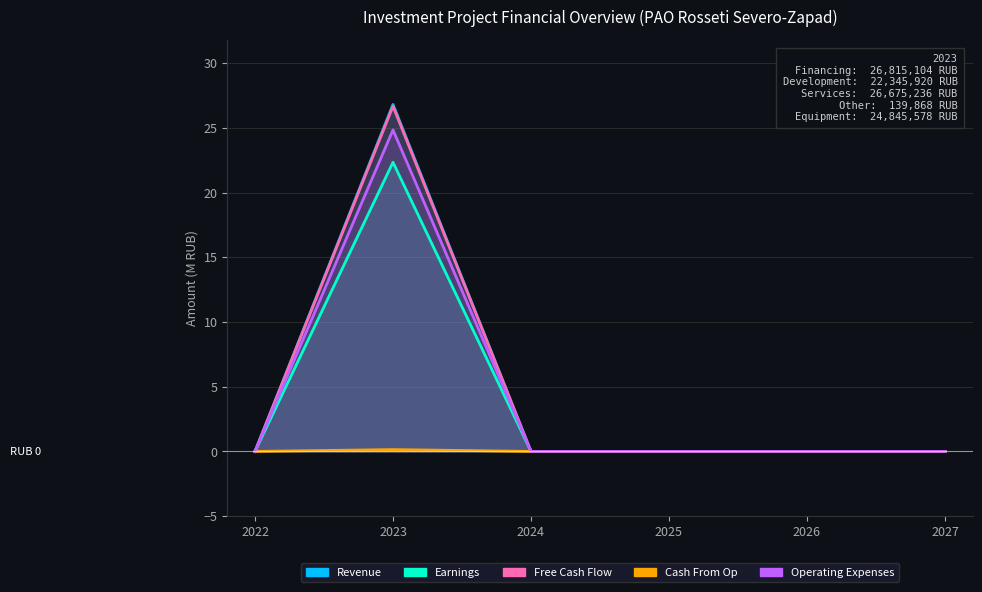

Which series has the largest range (max minus min)?

Revenue